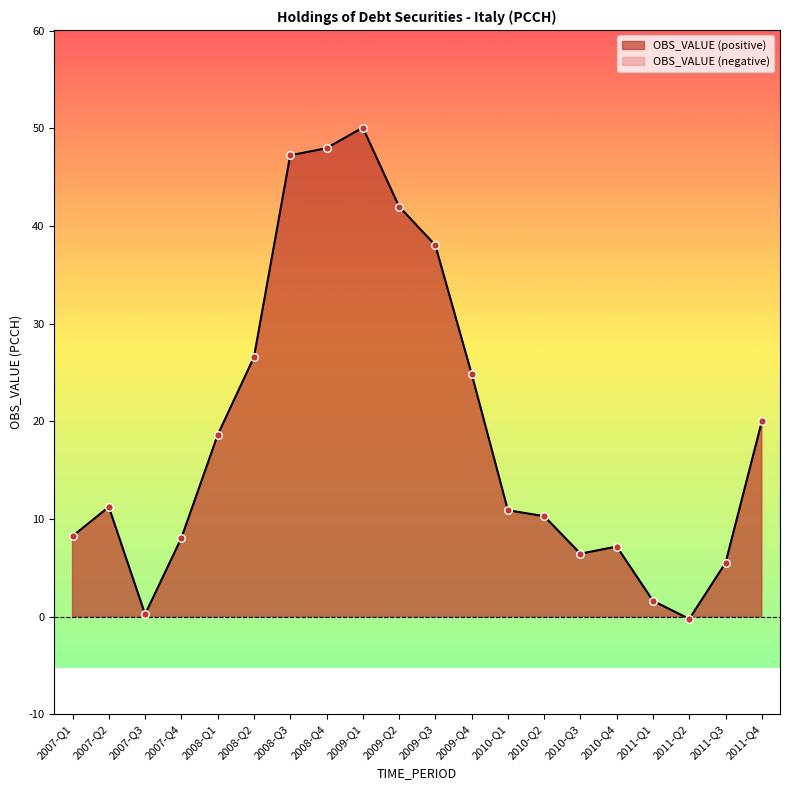

Which has a higher value, 2011-Q3 or 2009-Q4?

2009-Q4